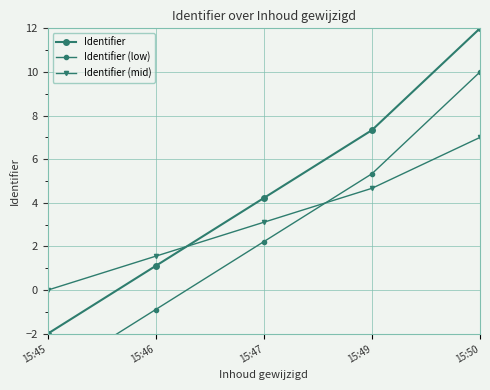

What is the difference between the maximum and minimum values in the Identifier series?

14.0